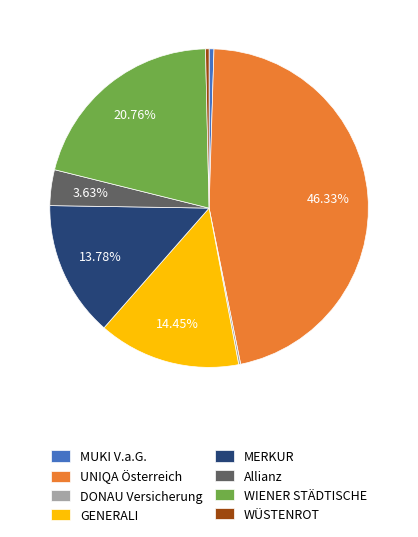

Which slice is the largest?

UNIQA Österreich